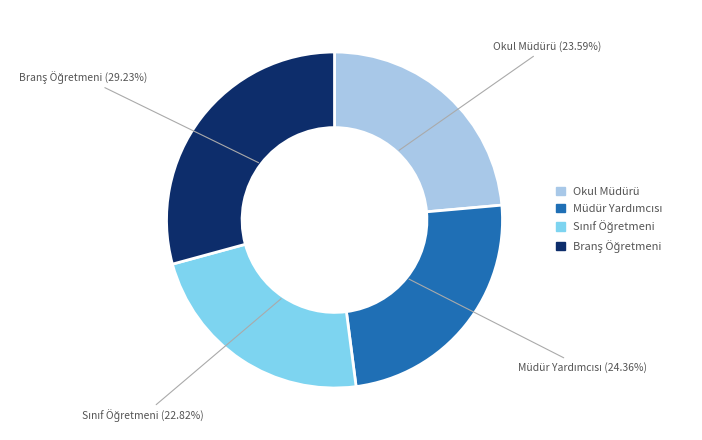

How many slices are in this pie chart?

4